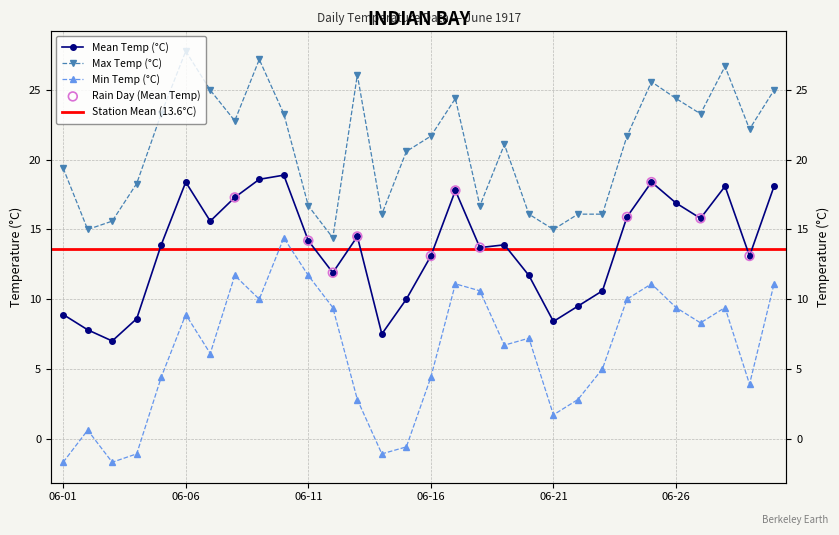

Which series contains the lowest Y value?

Min Temp (°C)